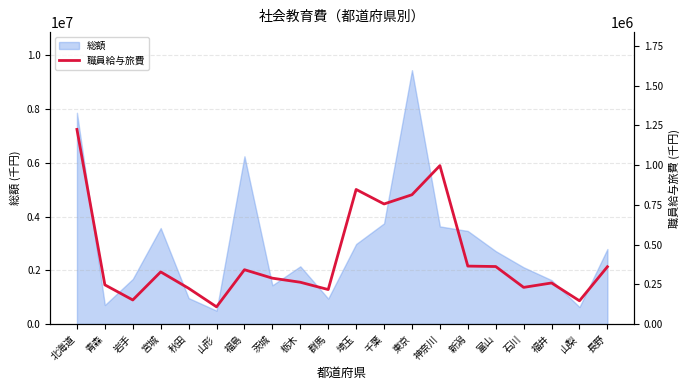

Which has a higher value, 新潟 or 富山?

新潟